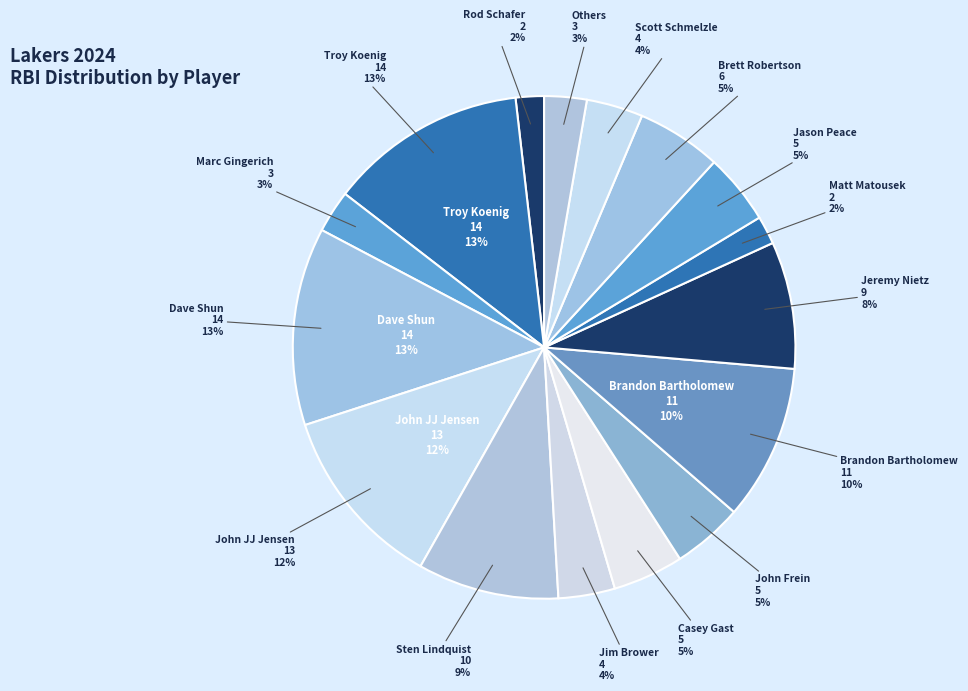

Combined, do Scott Schmelzle and Jim Anderson account for over 50%?

No